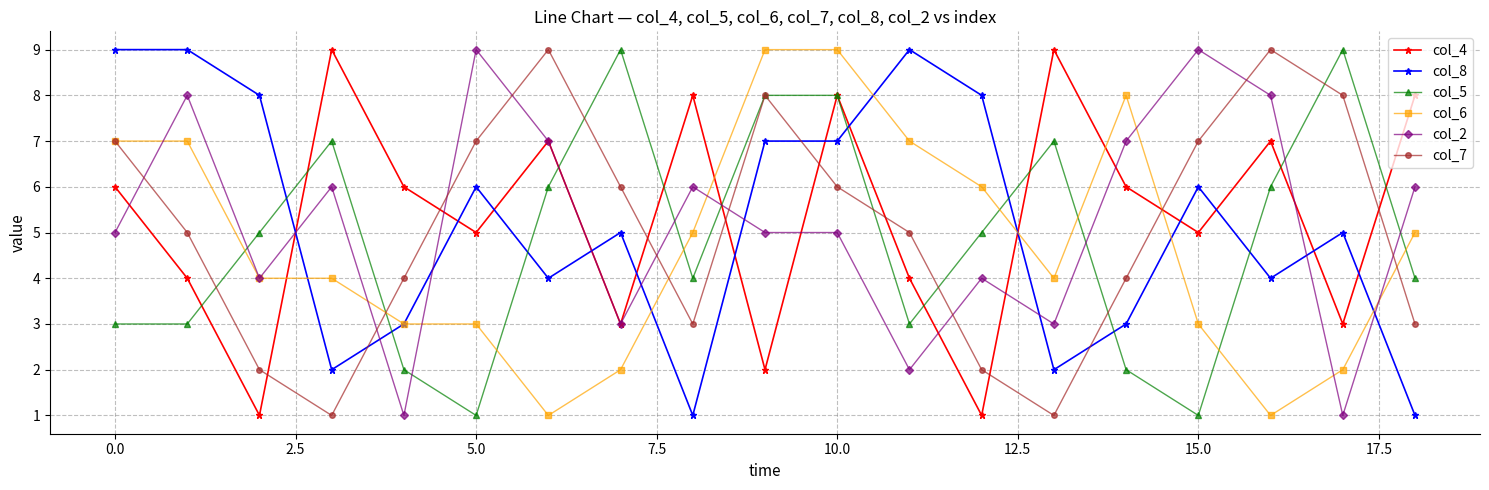

What is the greatest value displayed?

9